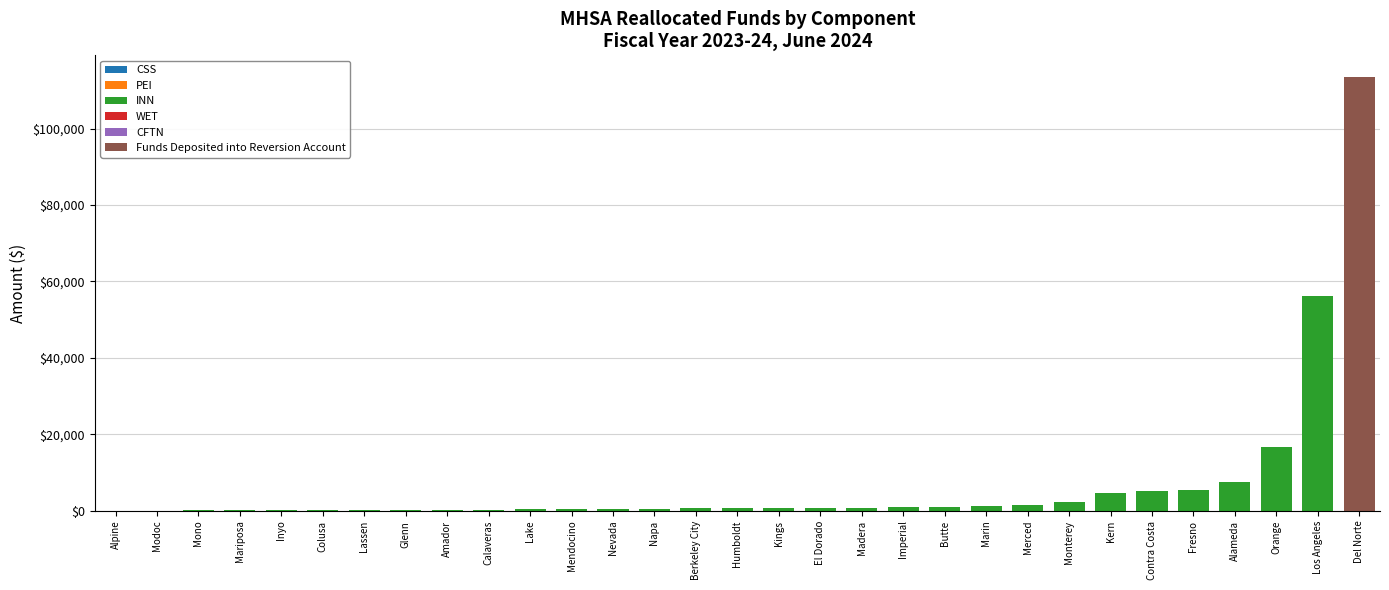

At which category is the sum across all series the highest?

Del Norte